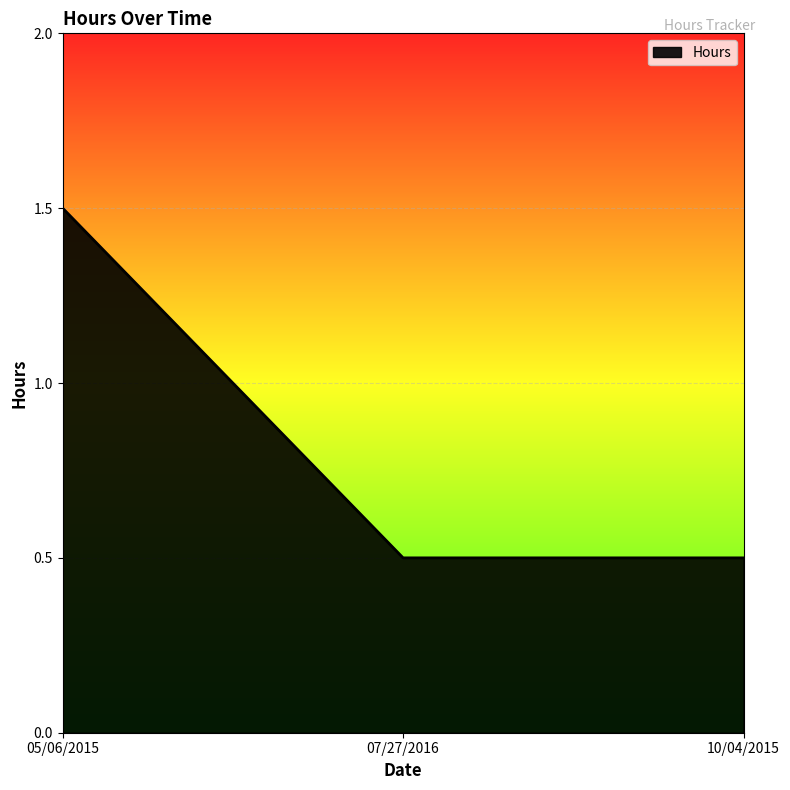

What is the change in value from 05/06/2015 to 10/04/2015?

-1.0